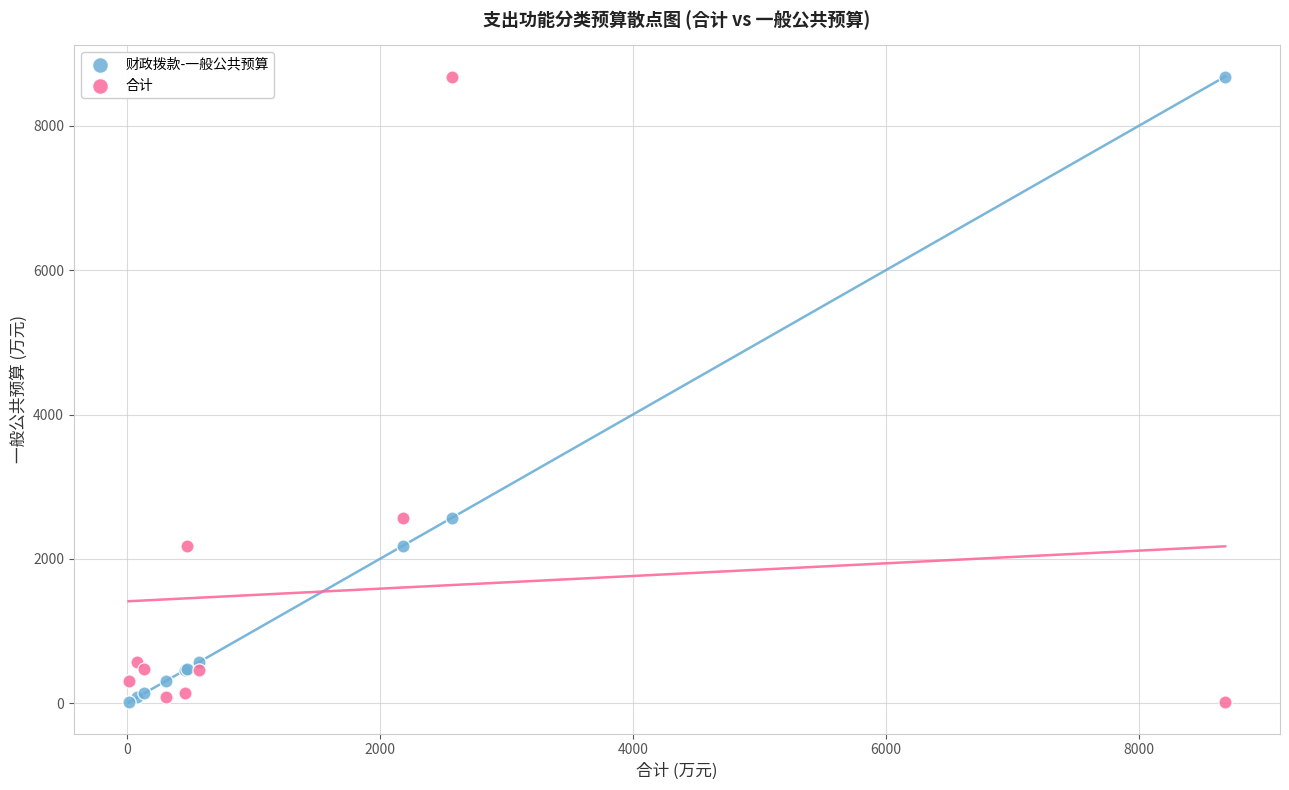

What are all the series names shown in the legend?

财政拨款-一般公共预算, 合计